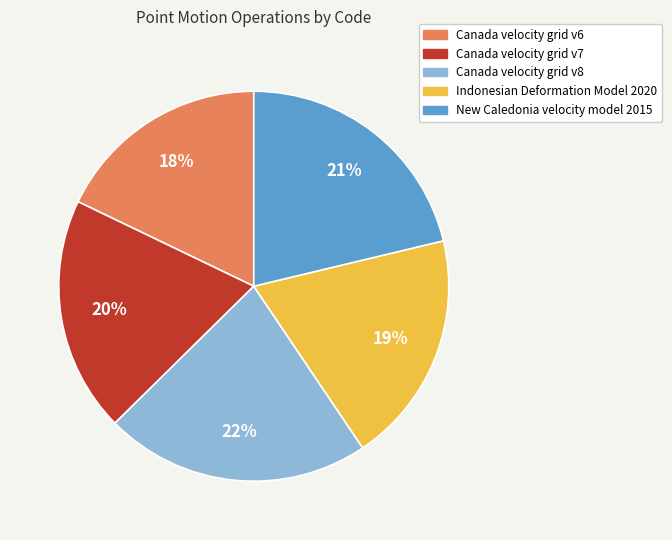

True or false: Canada velocity grid v7 accounts for 26% of the total.

False